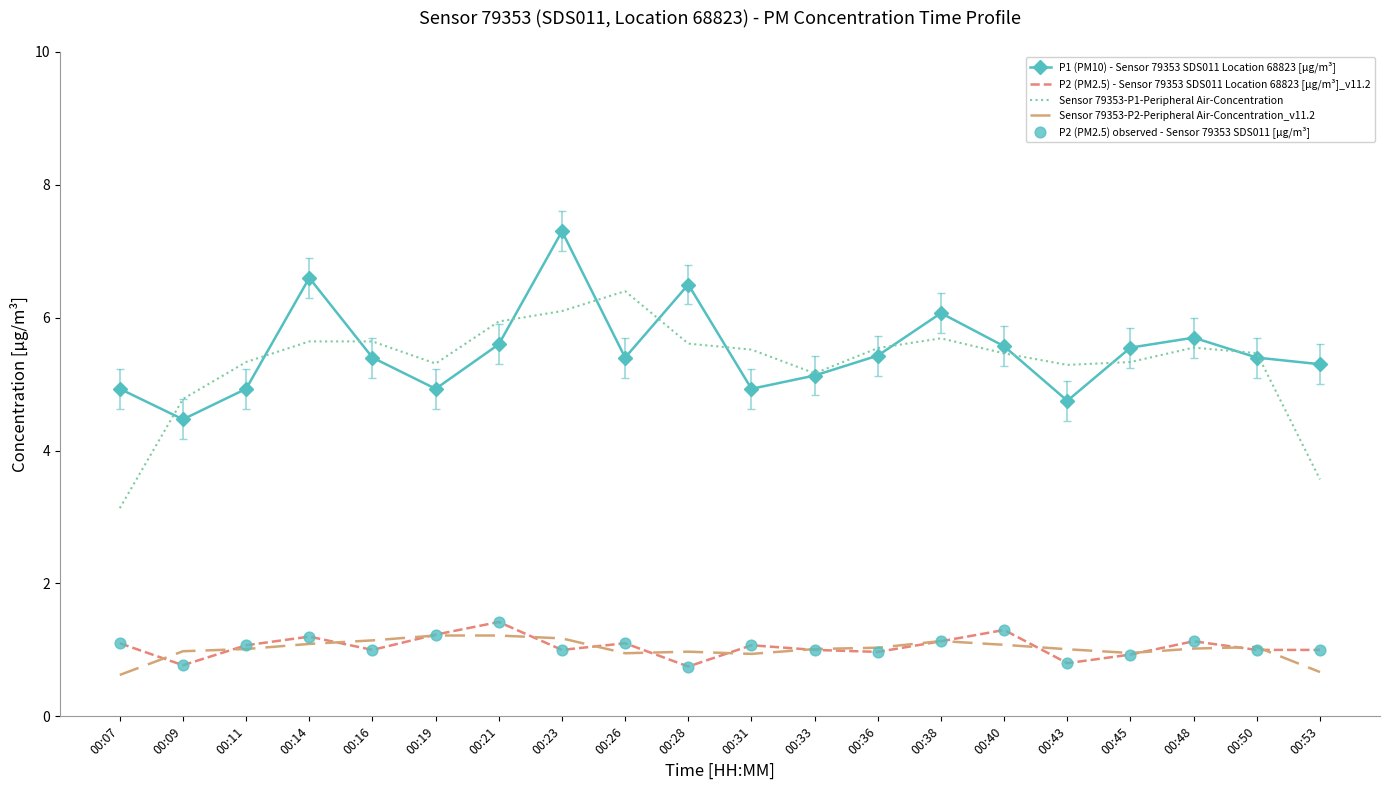

At which category is the sum across all series the highest?

00:23